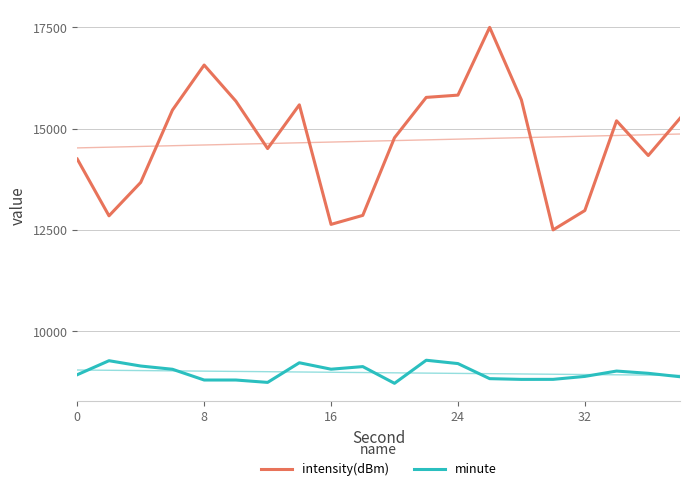

List the series in order of their peak value, lowest first.

minute, intensity(dBm)